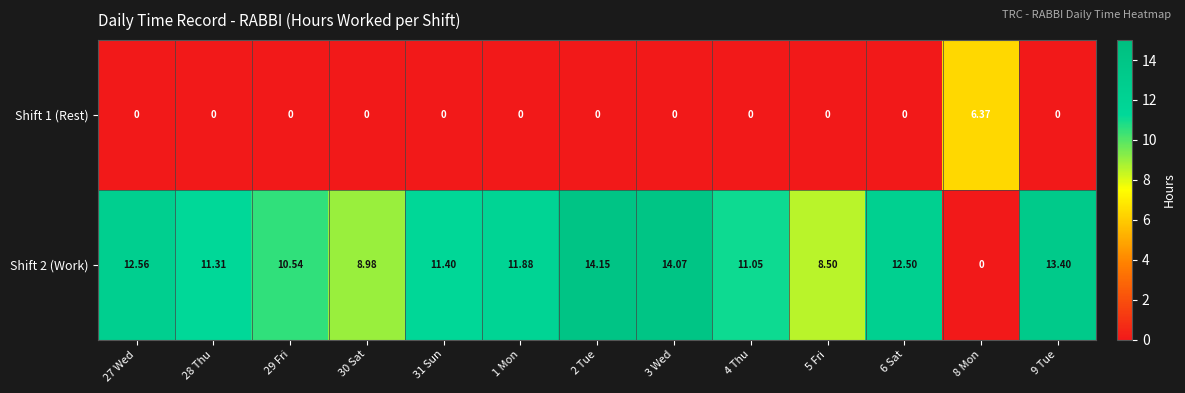

Is the value of Shift 1 (Rest) at 2 Tue greater than the value of Shift 2 (Work) at 9 Tue?

No